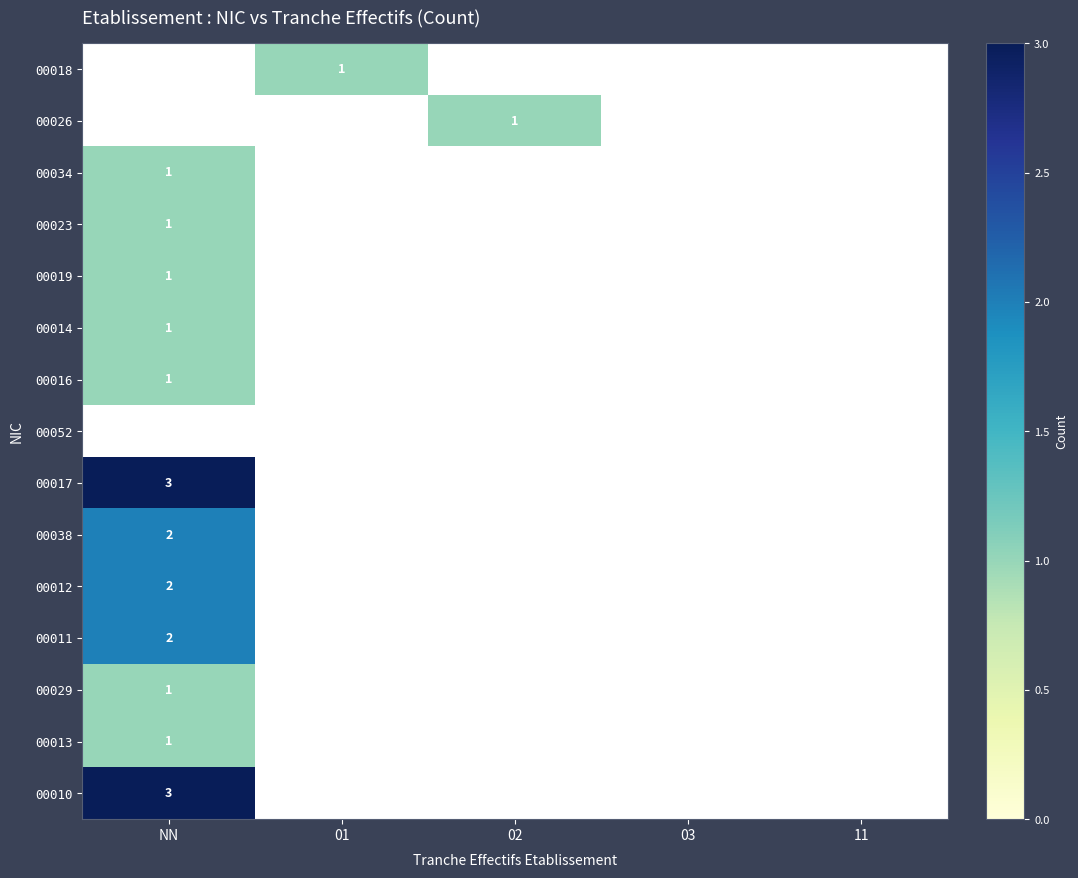

At which category is the sum across all series the highest?

NN